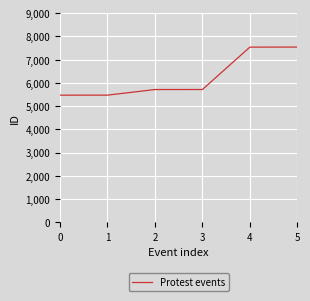

Is it true that the value at 2 is 10030?

False